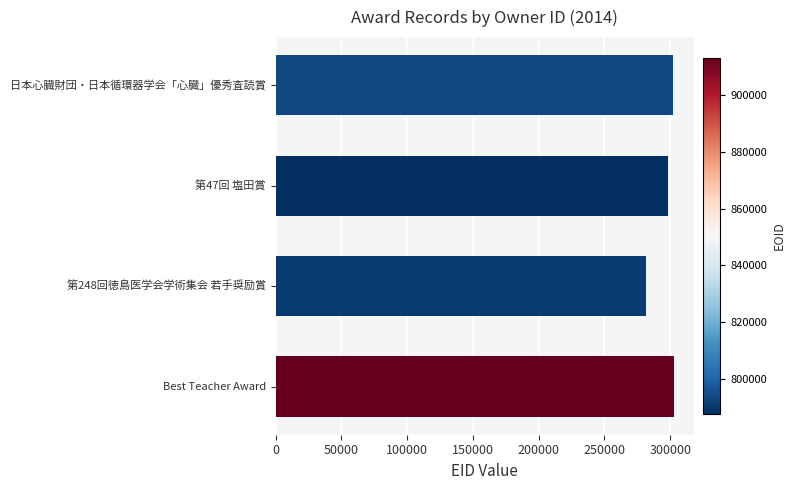

The value at 第47回 塩田賞 is 492431. True or false?

False